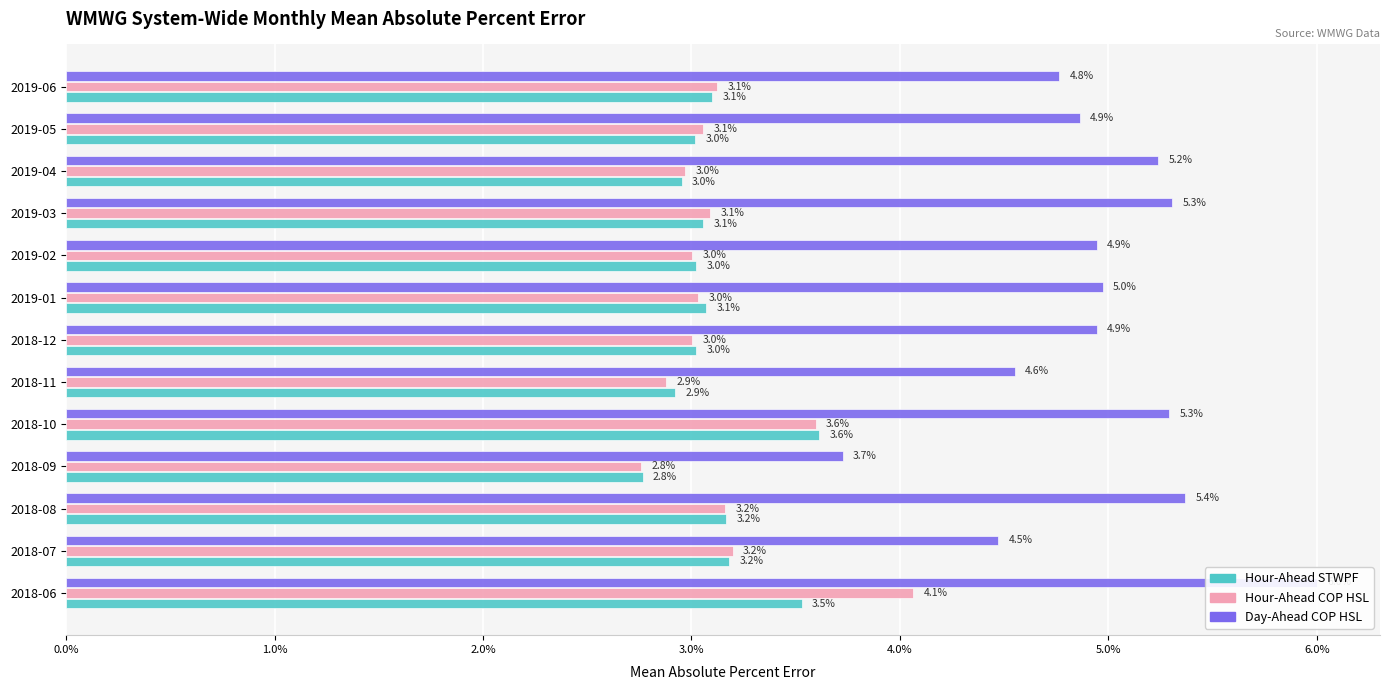

Is it true that Hour-Ahead STWPF equals 0.0 at 2018-09?

True